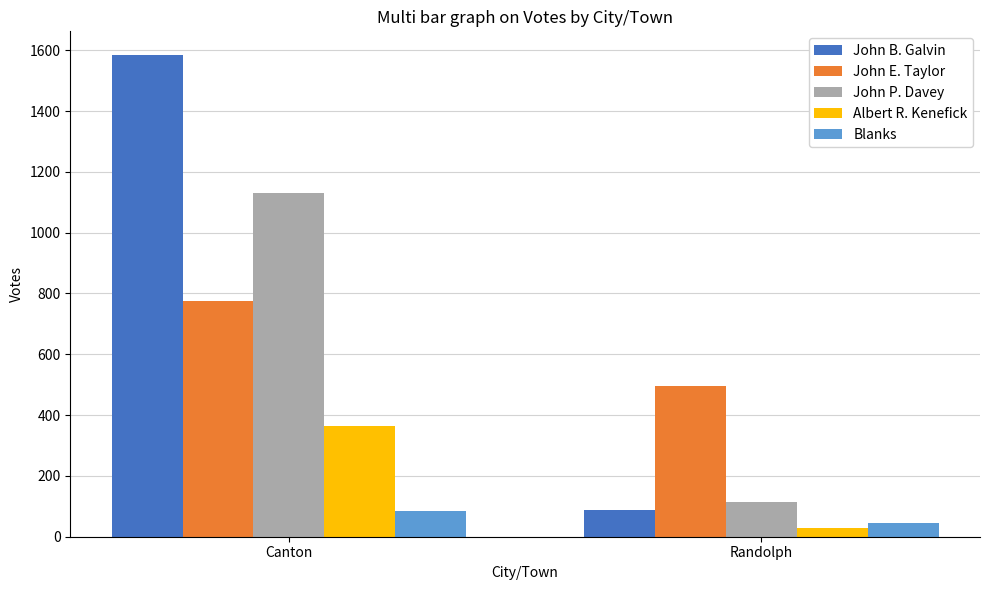

What are all the series names shown in the legend?

John B. Galvin, John E. Taylor, John P. Davey, Albert R. Kenefick, Blanks